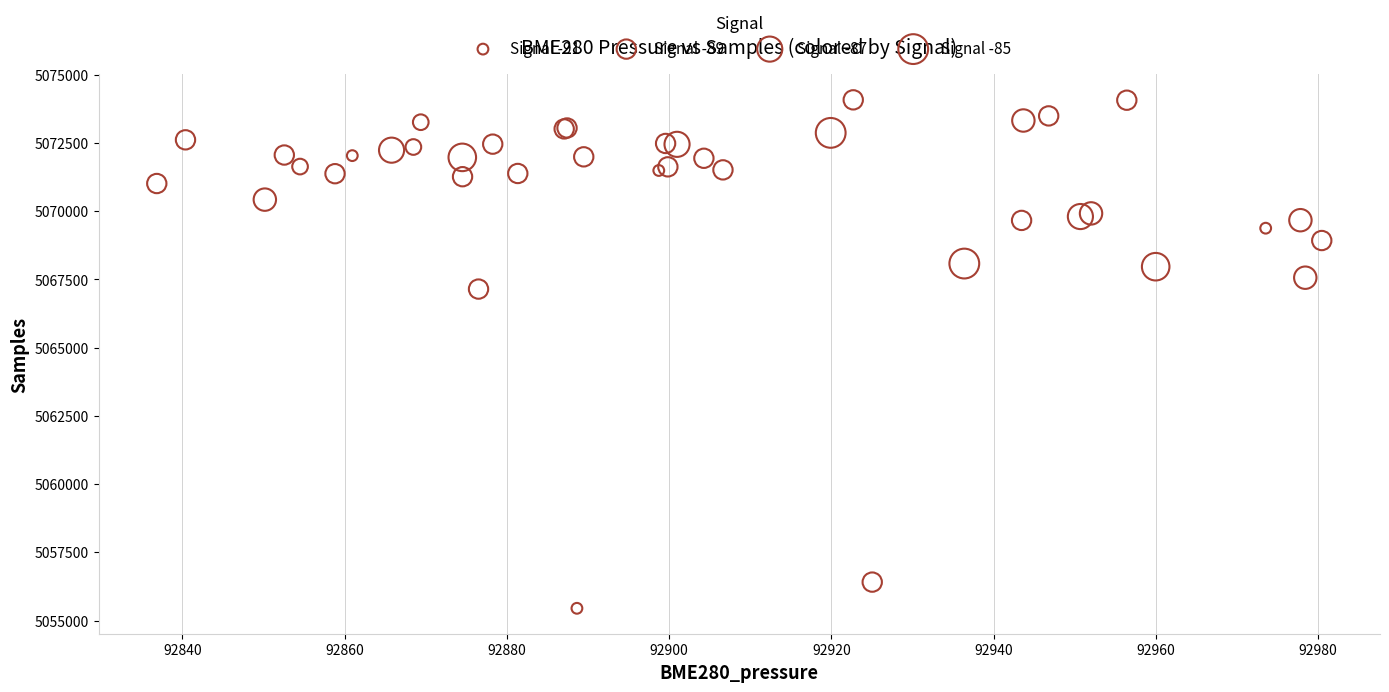

What Y value in the scatter plot is closest to 5064766?

5067148